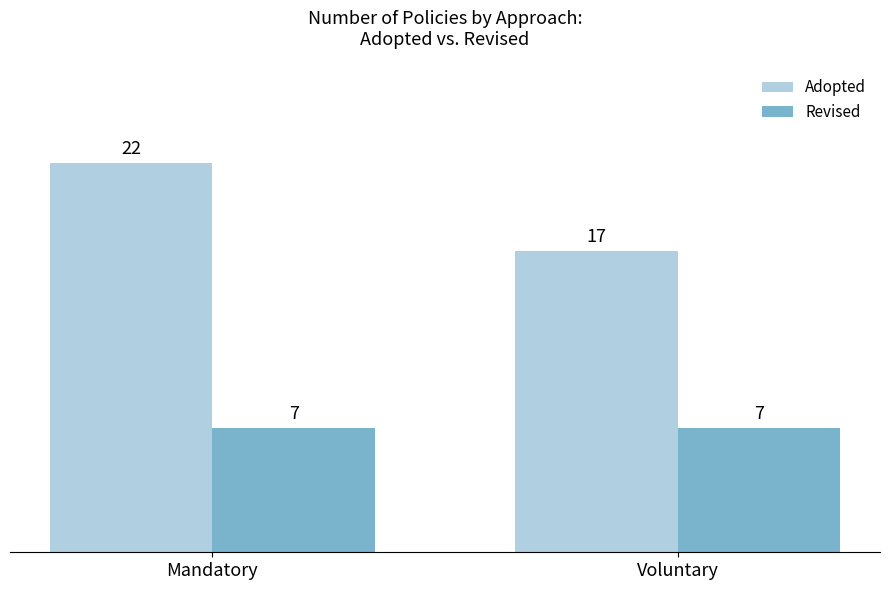

Reading left to right, extract all data points from this chart.

Adopted: Mandatory=22	Voluntary=17
Revised: Mandatory=7	Voluntary=7